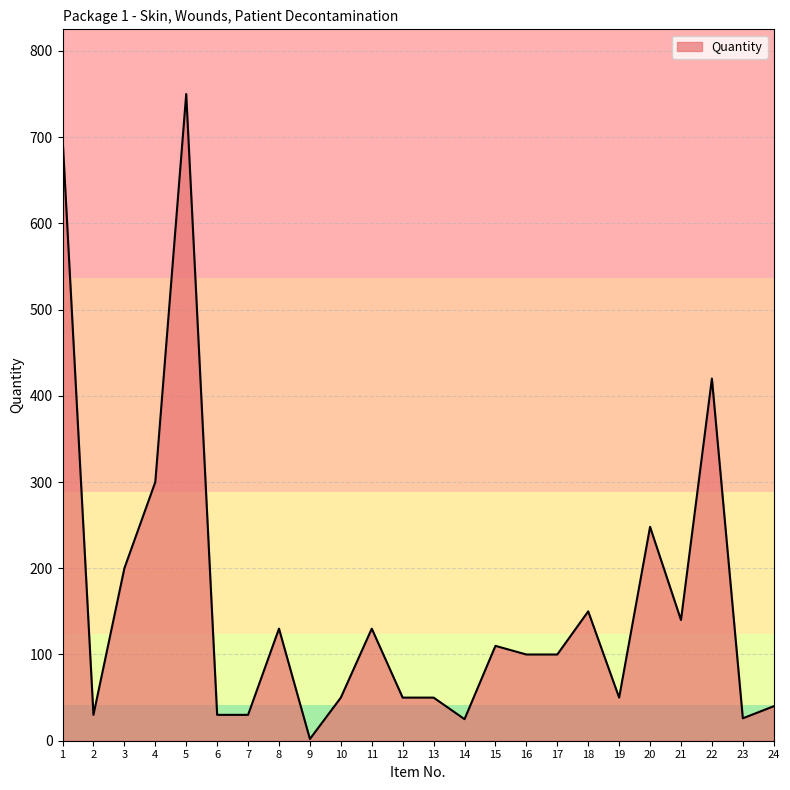

At which label is the value closest to 376?

22